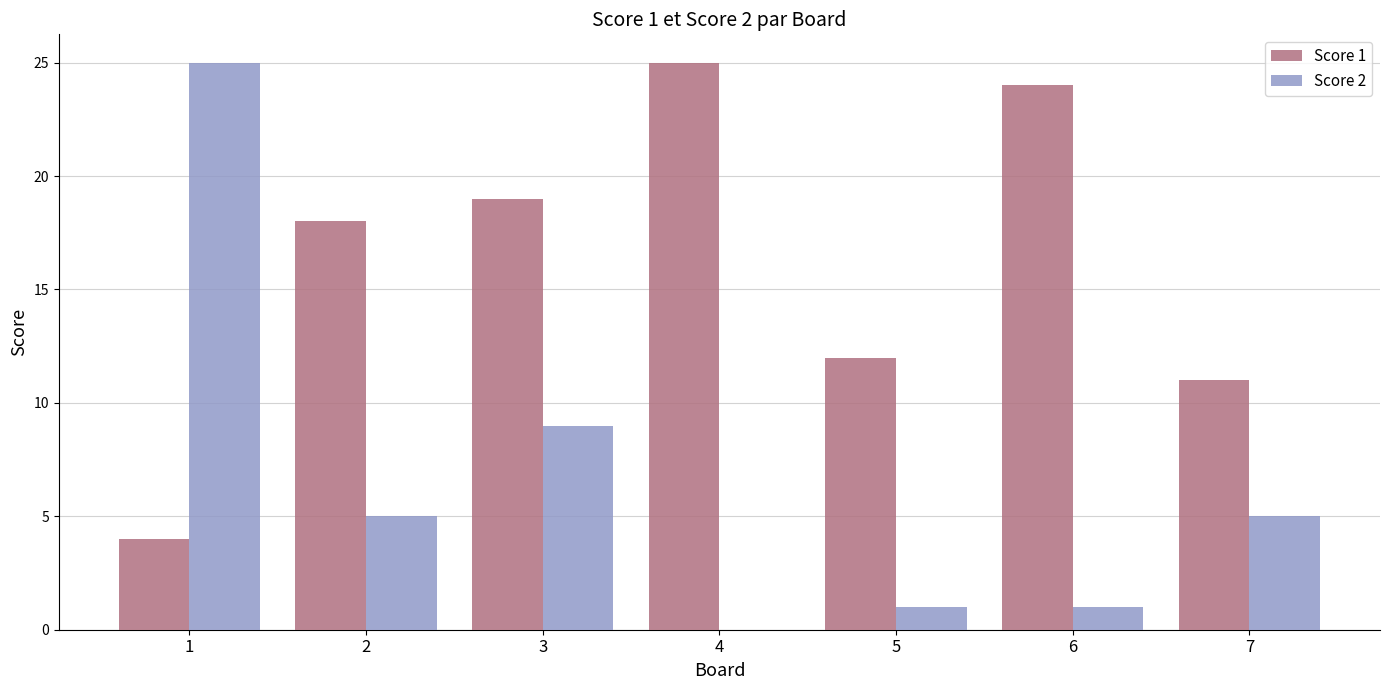

What is the greatest value displayed?

25